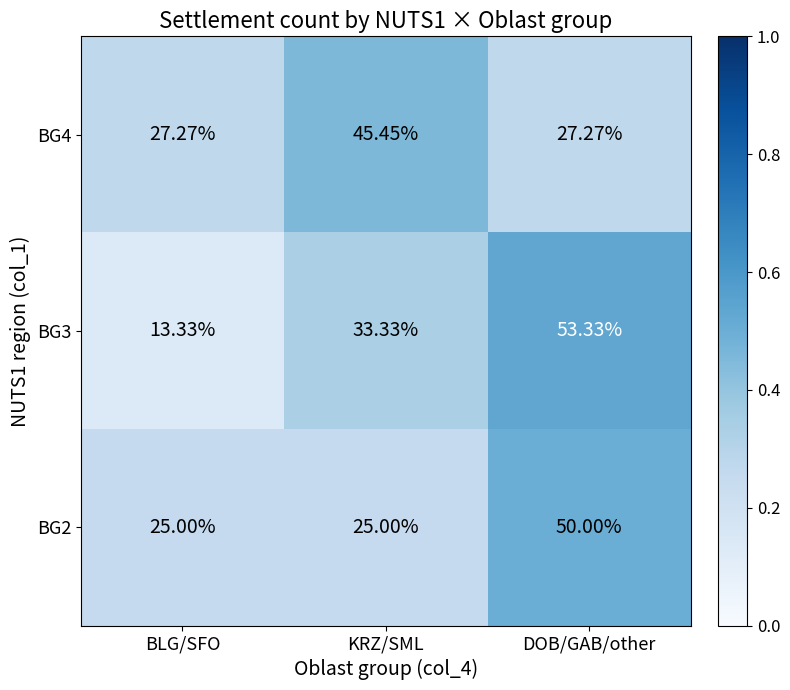

Which category has the highest value across all series?

DOB/GAB/other